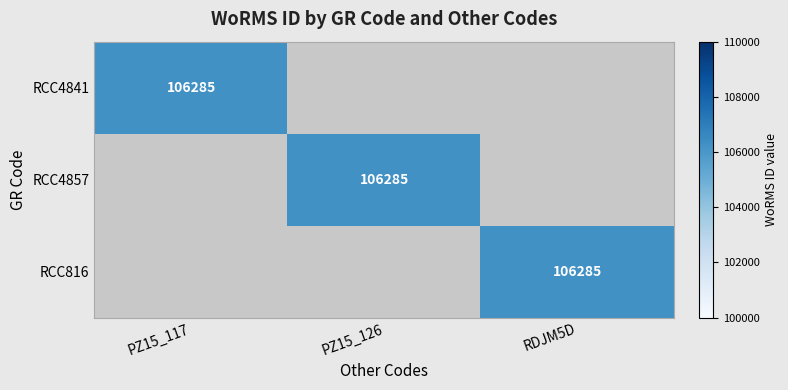

The value of RCC4841 at PZ15_117 is 145270. True or false?

False